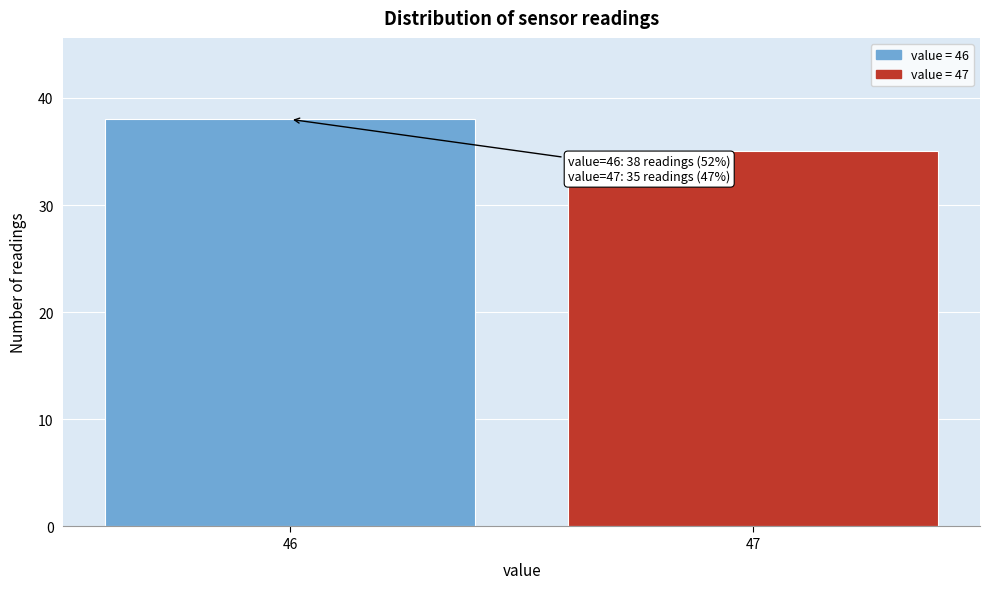

Reading right to left, extract all data points from this chart.

35	38